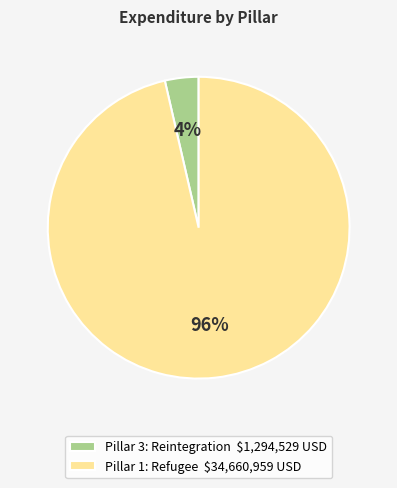

What is the smallest slice in the pie chart?

Pillar 3: Reintegration